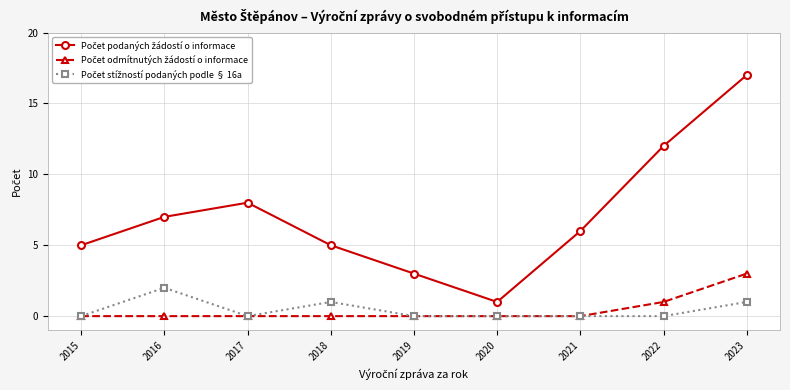

What is the difference between the highest and lowest values at 2016?

7